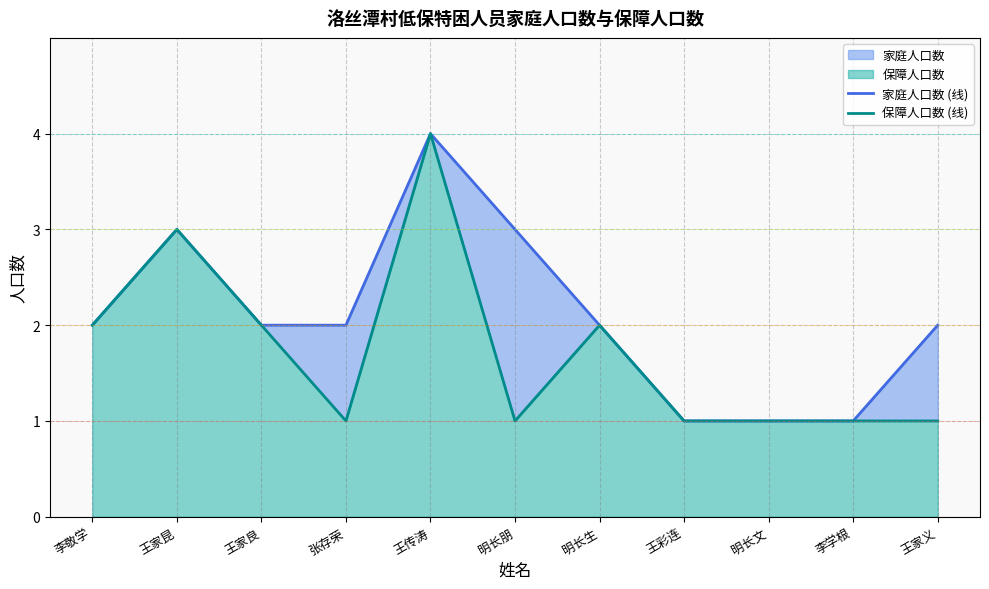

True or false: 保障人口数 (线) and 家庭人口数 (线) intersect in this chart.

False